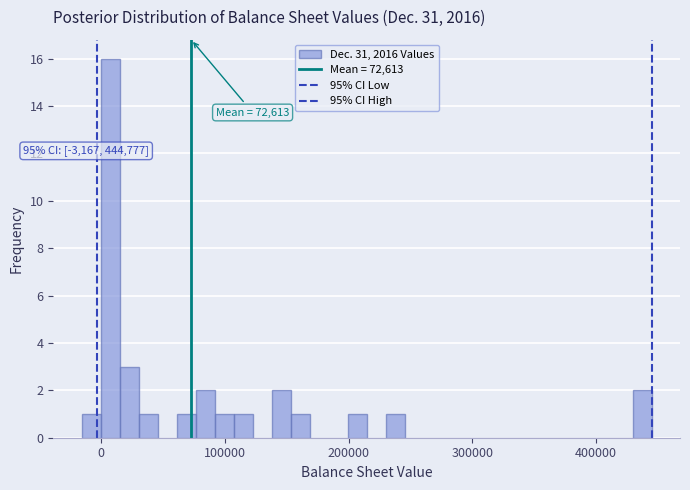

Around what value on the x-axis is the tallest bar? Give the approximate position of its centre, as read against the axis.

10000